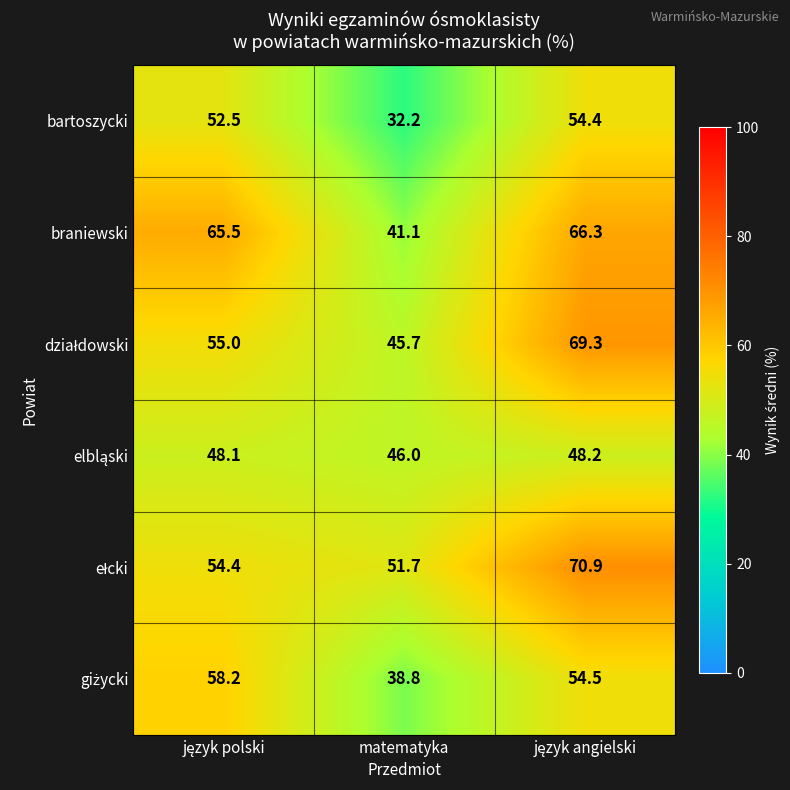

Which series has the widest spread of values?

braniewski